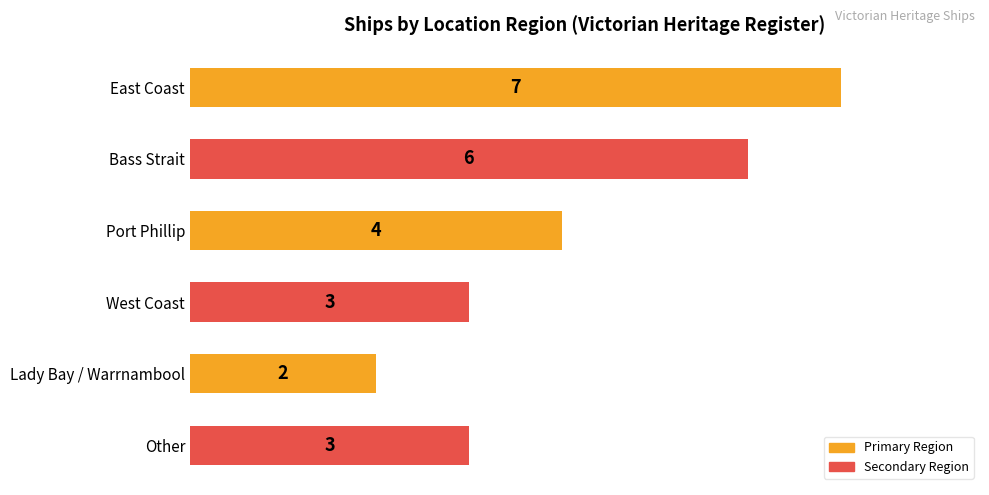

What is the change in value from East Coast to Port Phillip?

-3